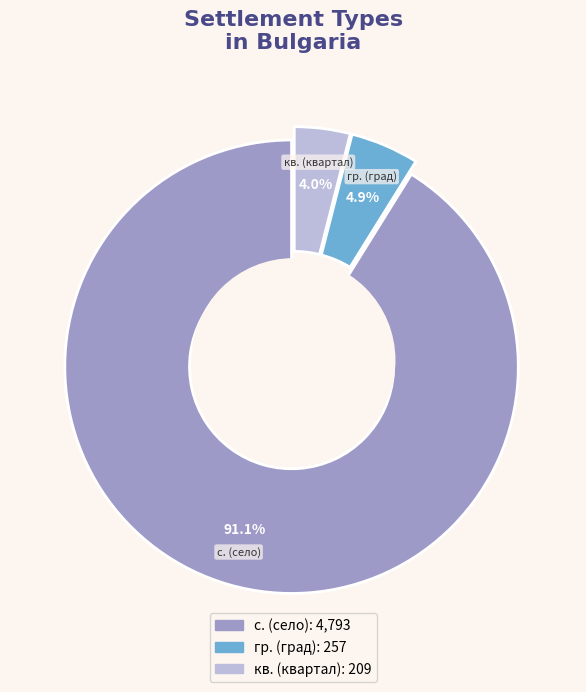

What is the largest slice in the pie chart?

с.